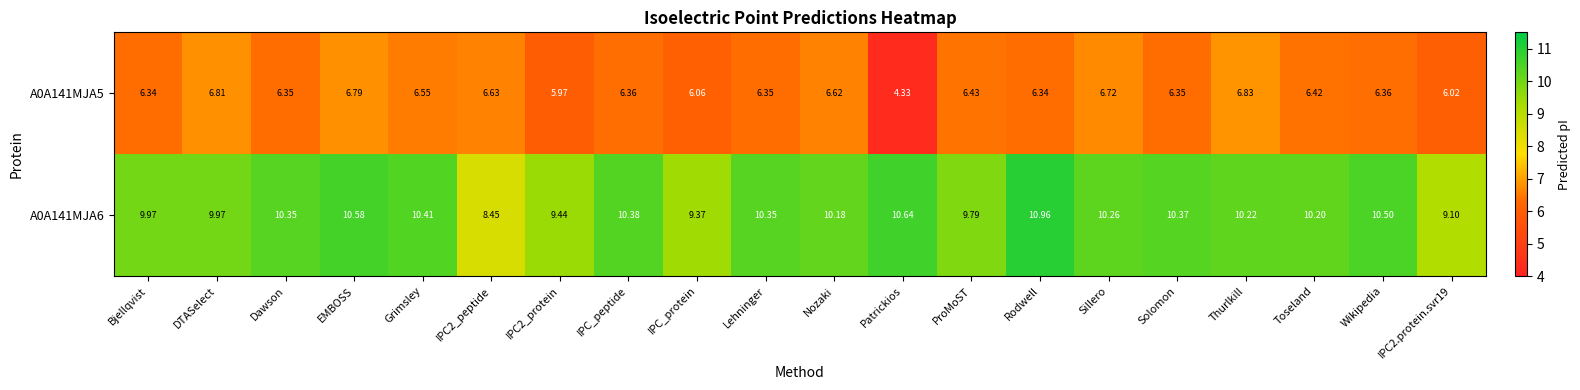

What is the difference between the highest and lowest values at Bjellqvist?

3.6